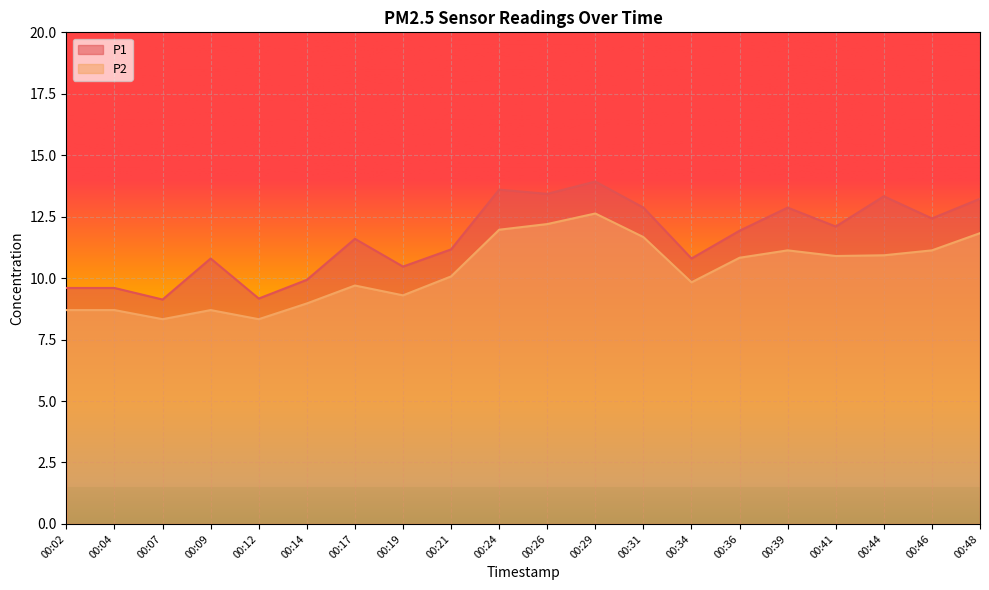

Reading left to right, what are all the values shown in this chart?

P1: 9.6	9.6	9.1	10.8	9.2	9.9	11.6	10.5	11.2	13.6	13.4	13.9	12.9	10.8	11.9	12.9	12.1	13.3	12.4	13.2
P2: 8.7	8.7	8.3	8.7	8.3	9.0	9.7	9.3	10.1	12.0	12.2	12.6	11.7	9.8	10.8	11.1	10.9	10.9	11.1	11.8